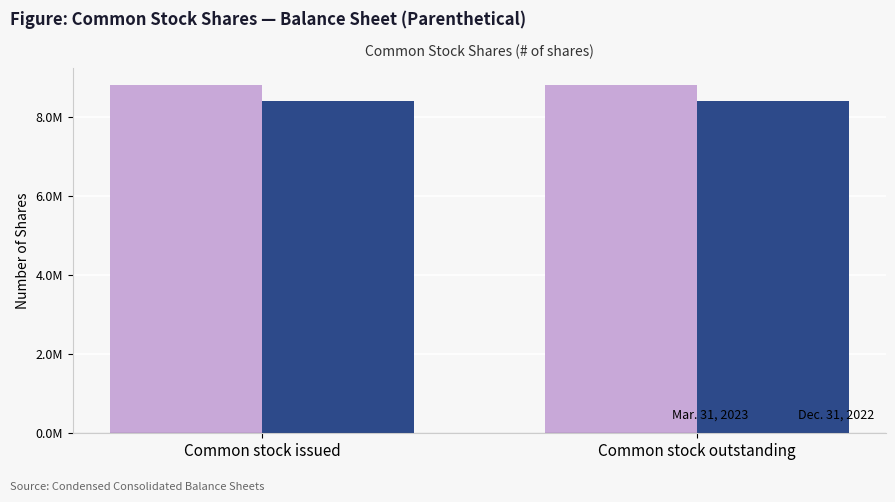

Are the bars horizontal?

No